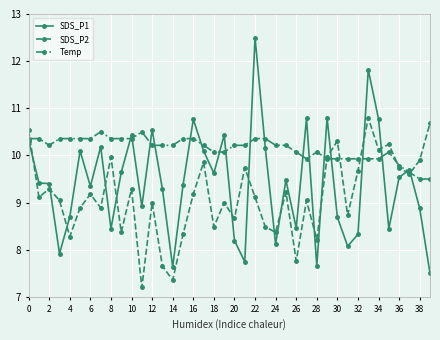

Which series has the largest total across all categories?

Temp